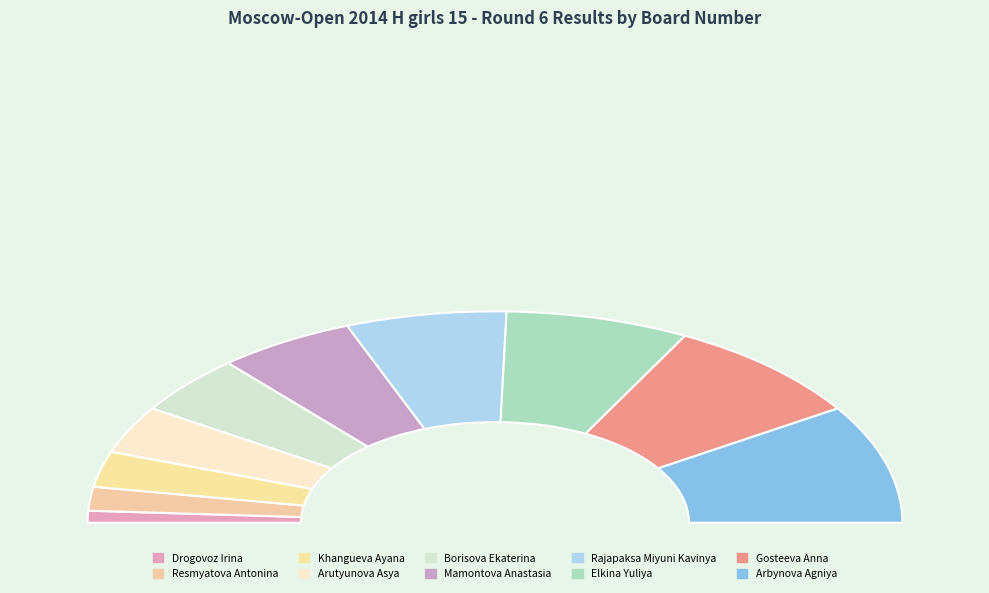

Does Gosteeva Anna represent more than half of the total?

No